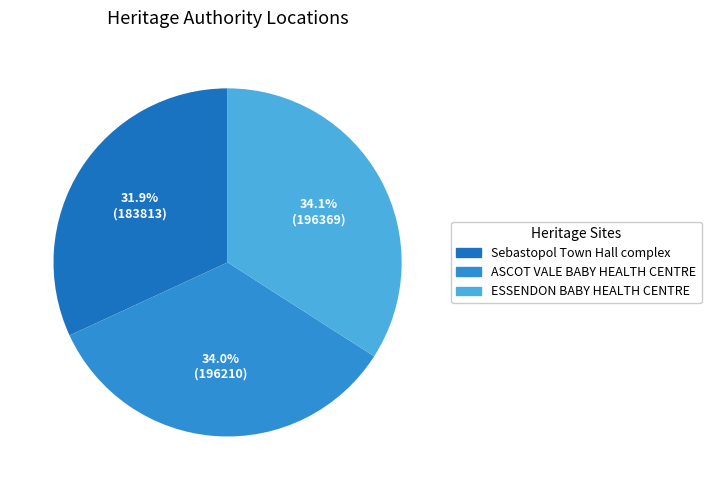

Which category has the smallest portion of the pie?

Sebastopol Town Hall complex